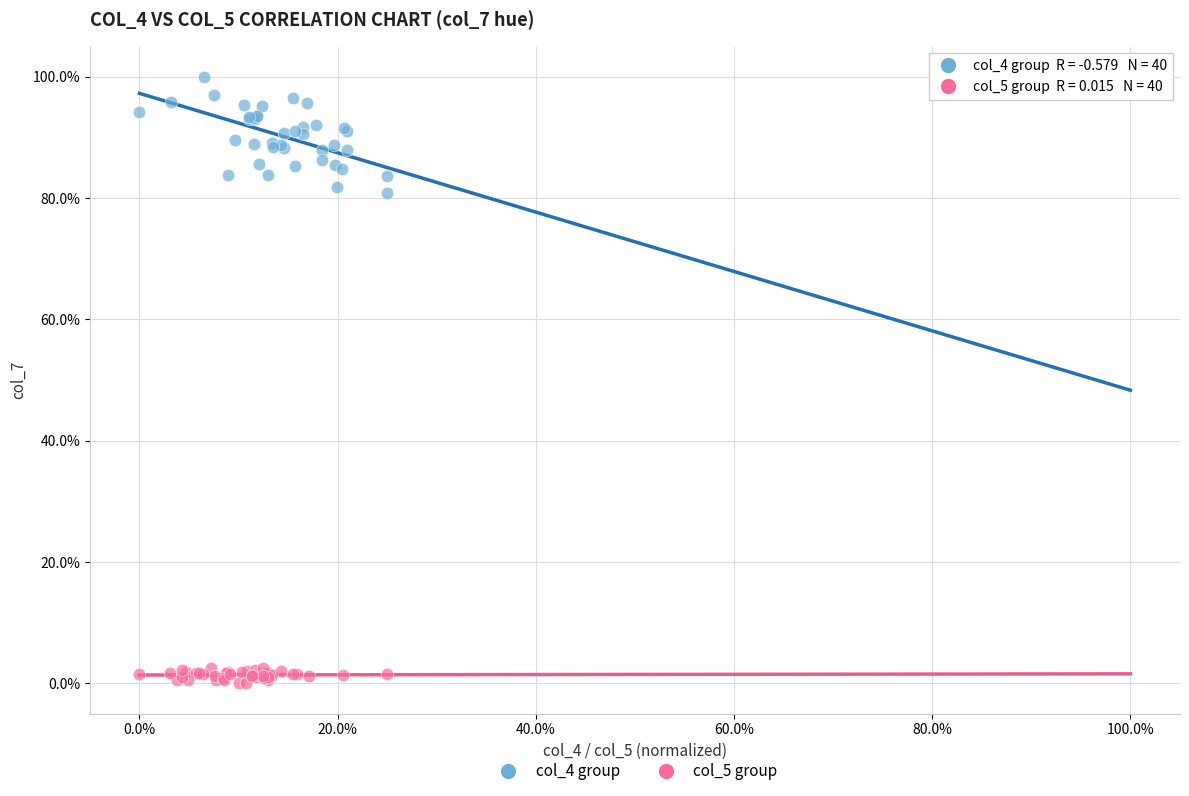

What are all the series names shown in the legend?

col_4 group, col_5 group